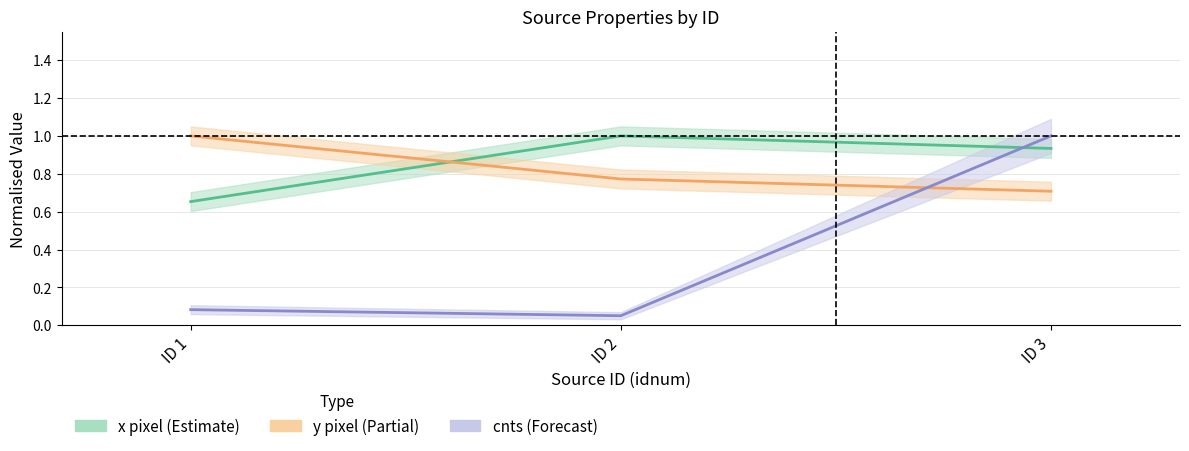

Is it true that y (pixel) equals 1.7 at ID 1?

False